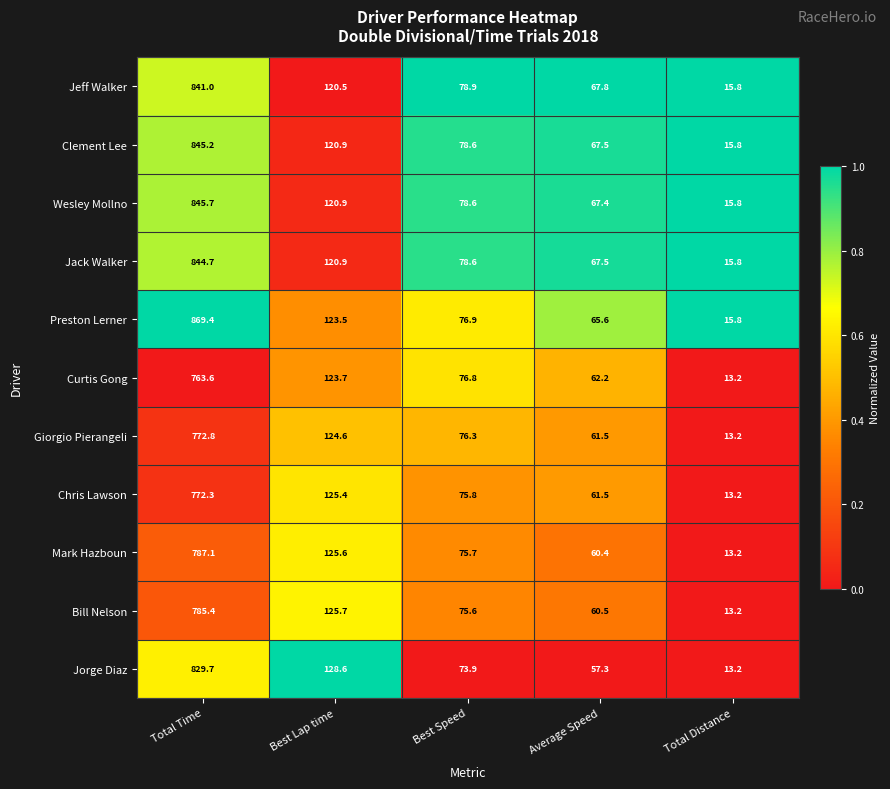

The value of Giorgio Pierangeli at Best Lap time is 124.6. True or false?

True